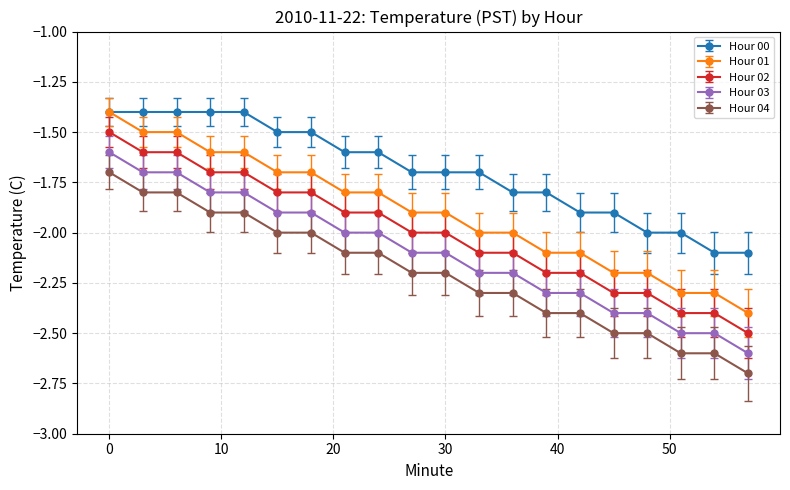

What is the minimum value shown in the chart?

-2.7